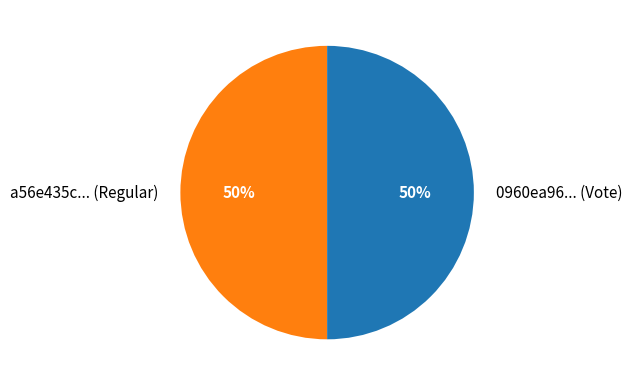

To the nearest percent, what portion does a56e435c... (Regular) represent?

50%